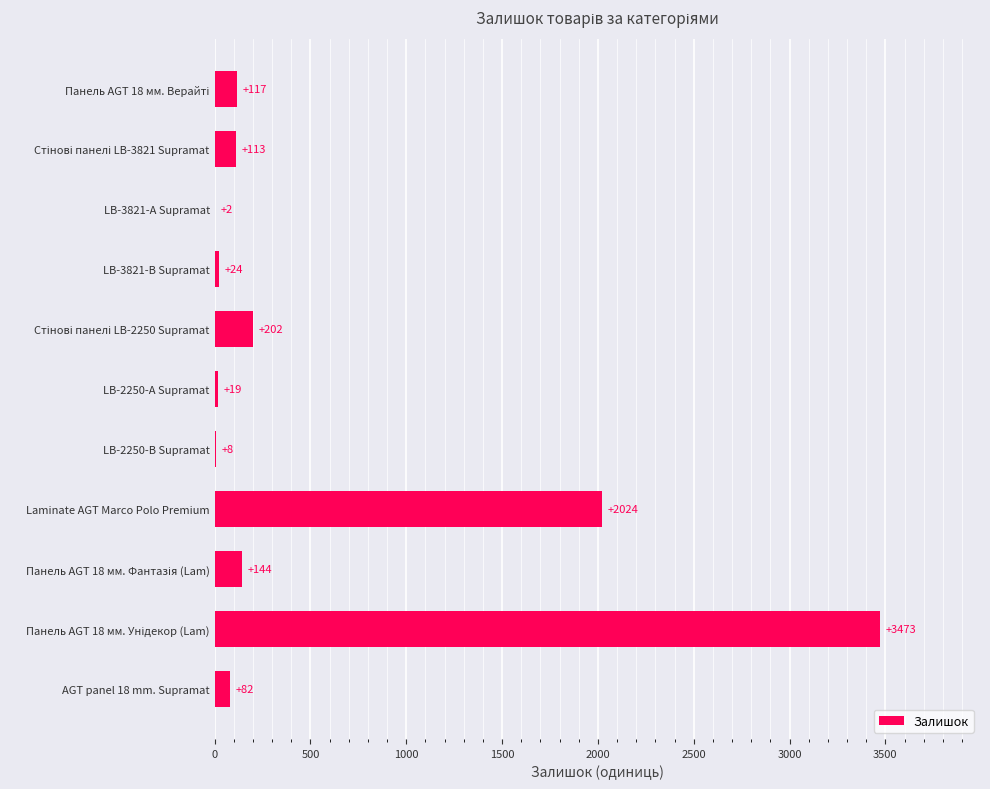

The value at AGT panel 18 mm. Supramat is 82. True or false?

True